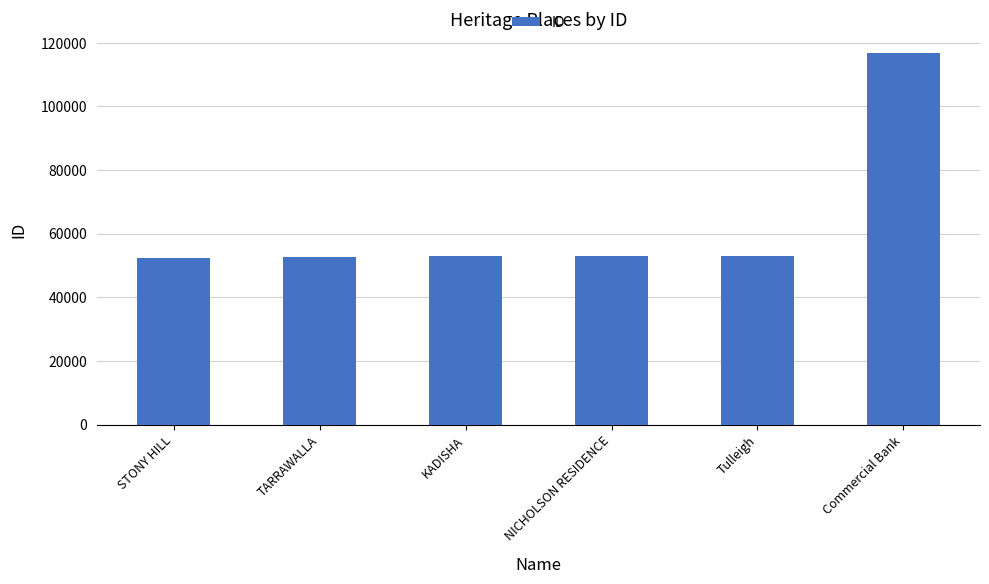

At which category does the chart reach its peak across all series?

Commercial Bank